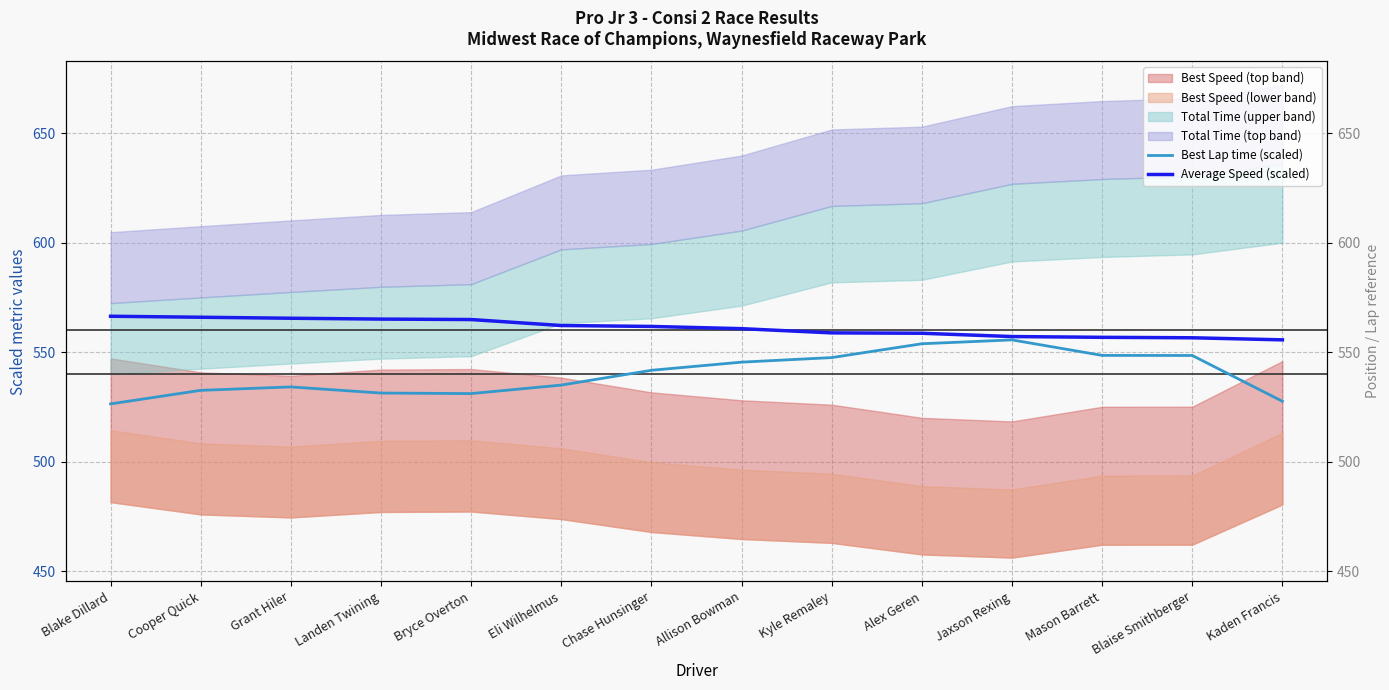

What is the total value across all series at Blaise Smithberger?

1105.0